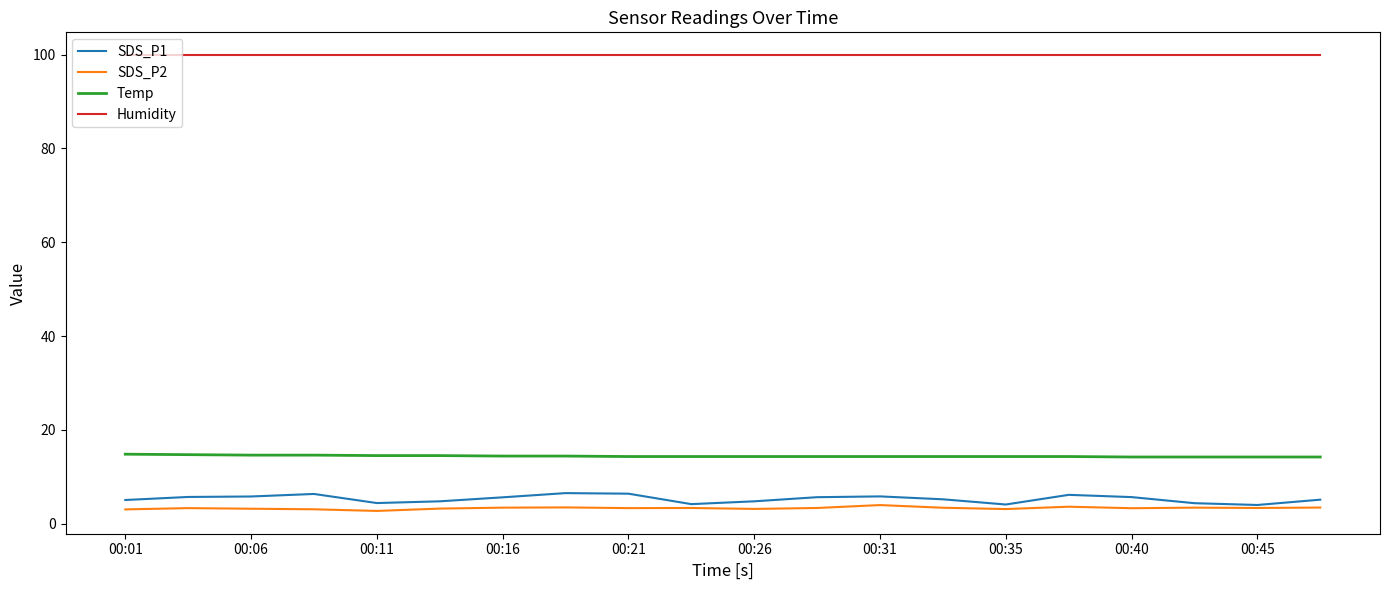

What is the greatest value displayed?

99.9